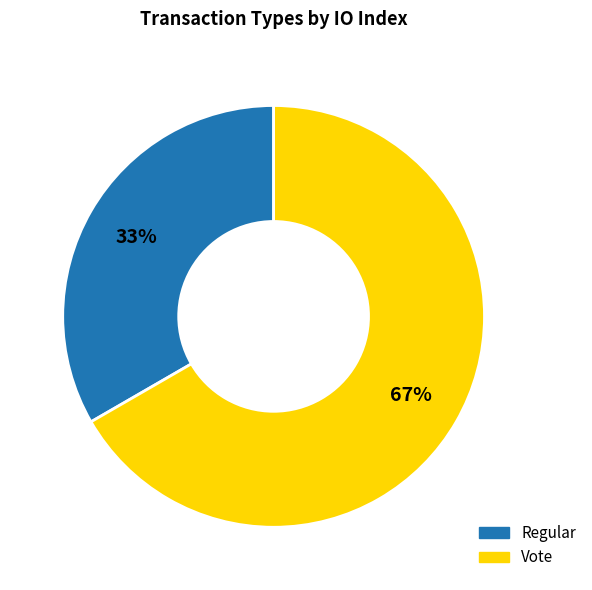

Is the sum of Regular and Vote greater than half?

Yes